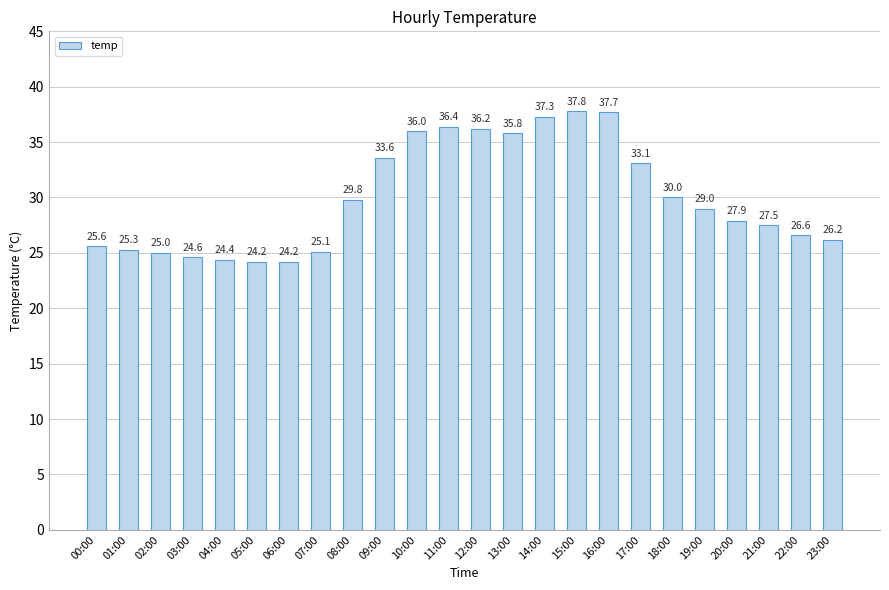

What is the label of the 7th bar from the left?

06:00